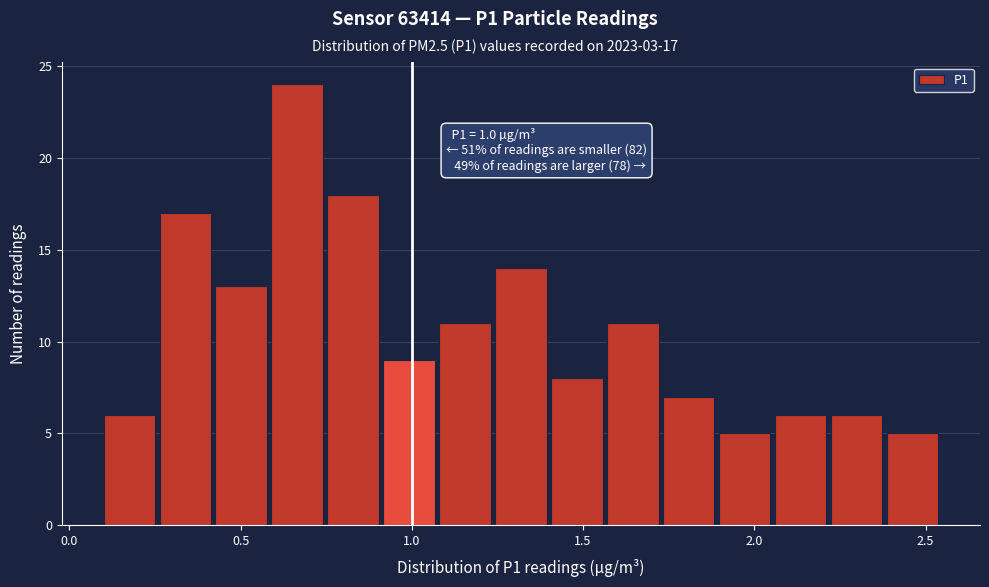

Around what value on the x-axis is the tallest bar? Give the approximate position of its centre, as read against the axis.

0.65